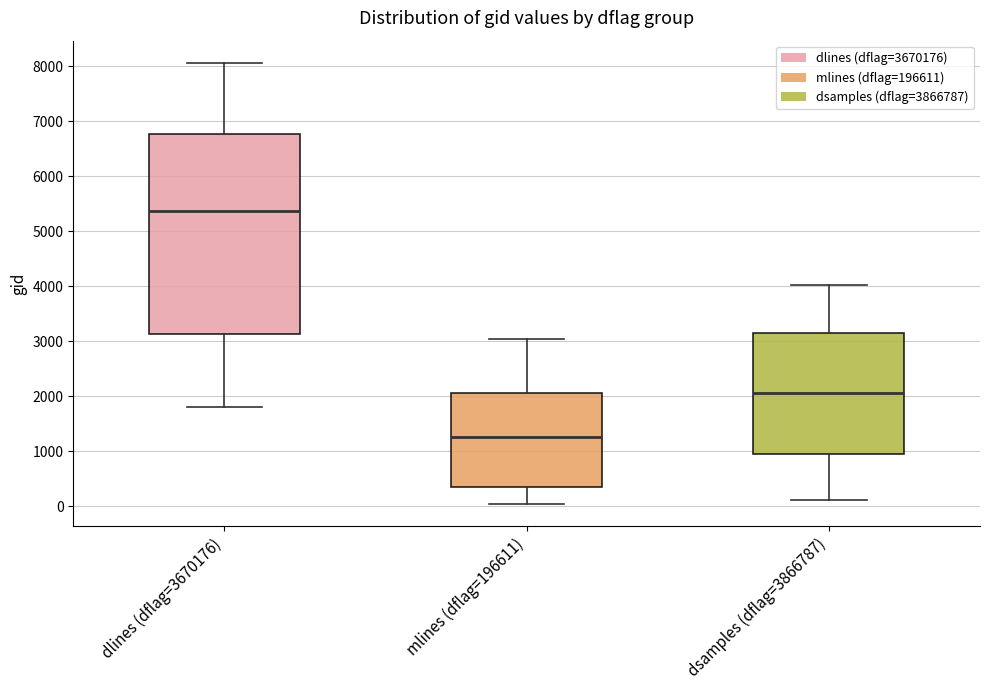

Reading left to right, read every box against the y-axis: the position of its median line, the range the box covers, and the ends of its whiskers. The values are not printed on the chart, so give them approximately, as read against the axis.

dlines (dflag=3670176): median 5400, box 3100 to 6800, whiskers 1800 to 8100
mlines (dflag=196611): median 1300, box 400 to 2100, whiskers 0 to 3000
dsamples (dflag=3866787): median 2100, box 1000 to 3100, whiskers 100 to 4000